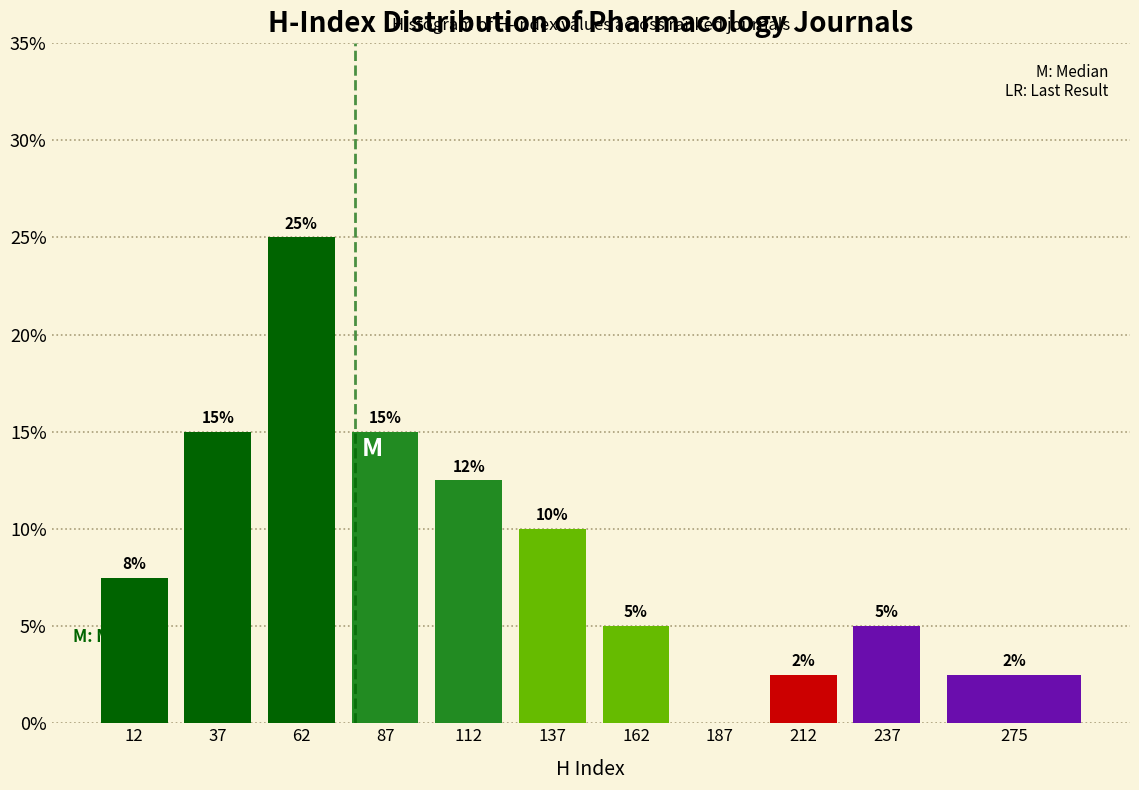

What is the sum of the values at 162 and 187?

5.0